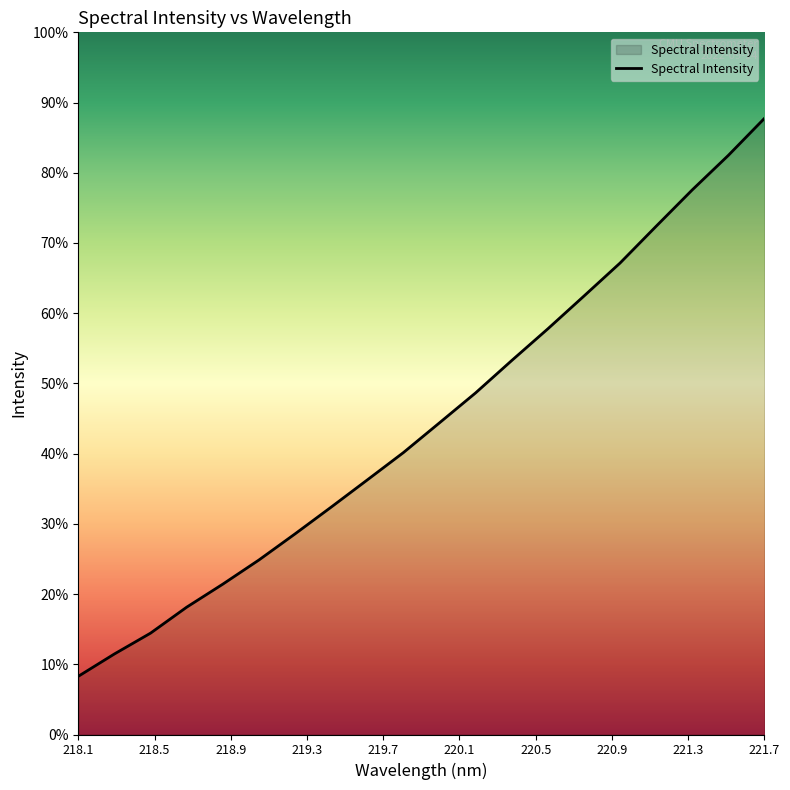

Is this an area chart (filled region under the line)?

Yes